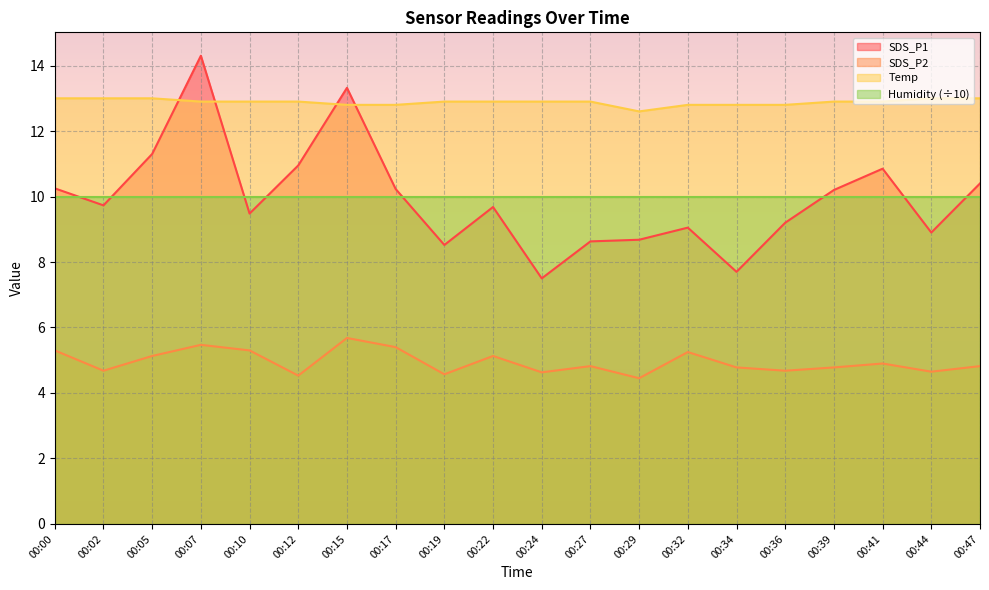

How many interior local peaks does the SDS_P1 series have?

5